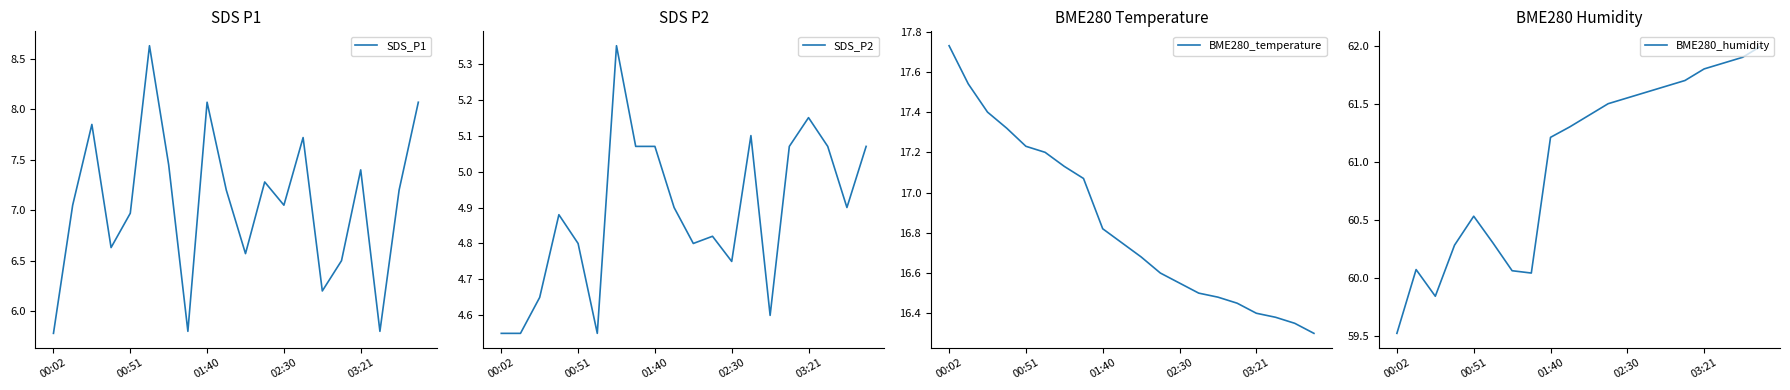

The value of SDS_P1 at 00:02 is 5.8. True or false?

True